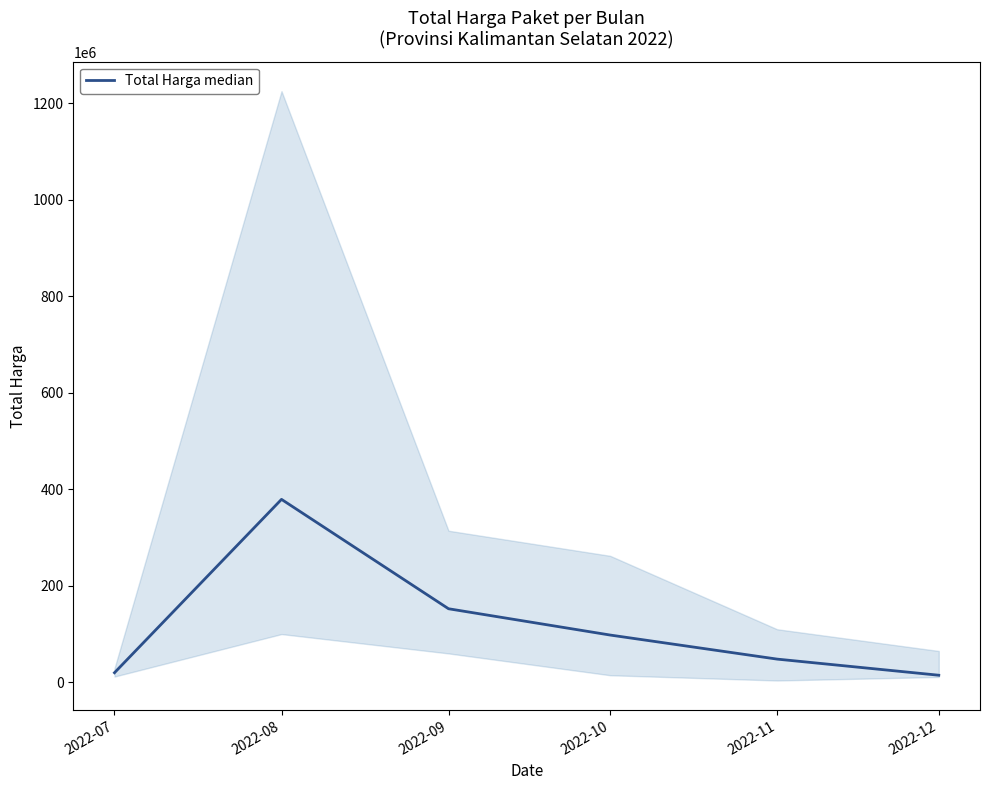

What is the change in value from 2022-11 to 2022-12?

-33390000